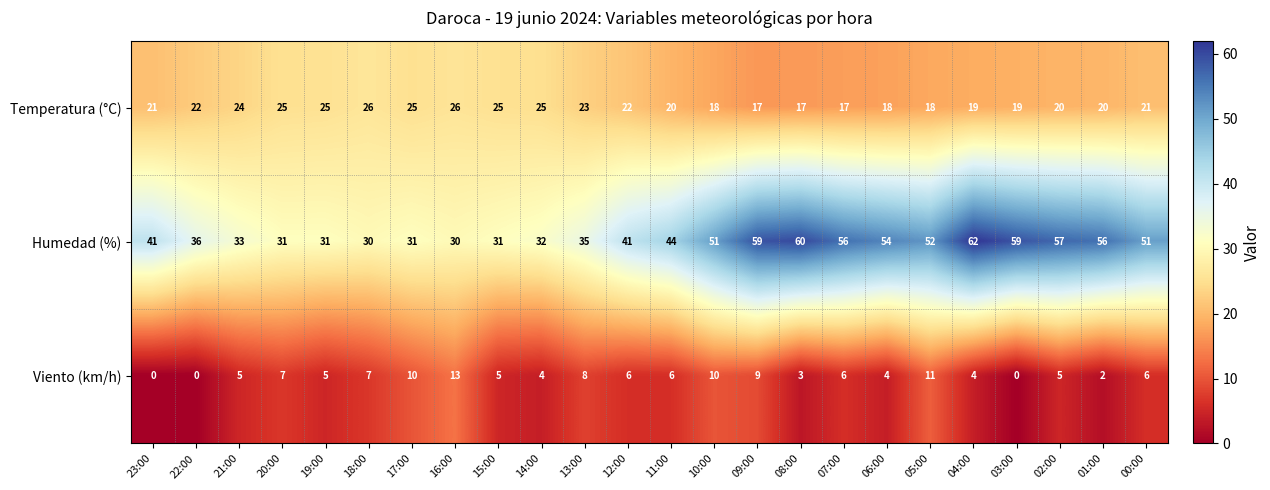

How many positive values does the Viento (km/h) series have?

21